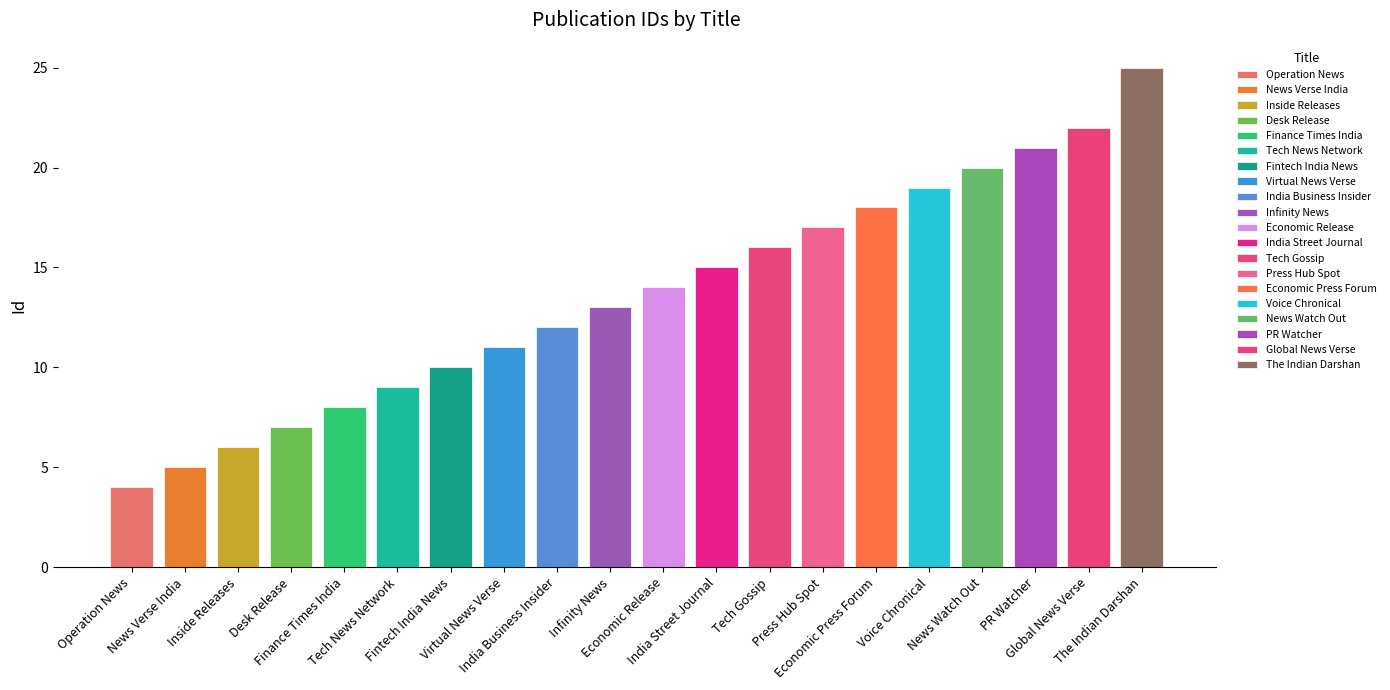

What value does the data have at PR Watcher?

21